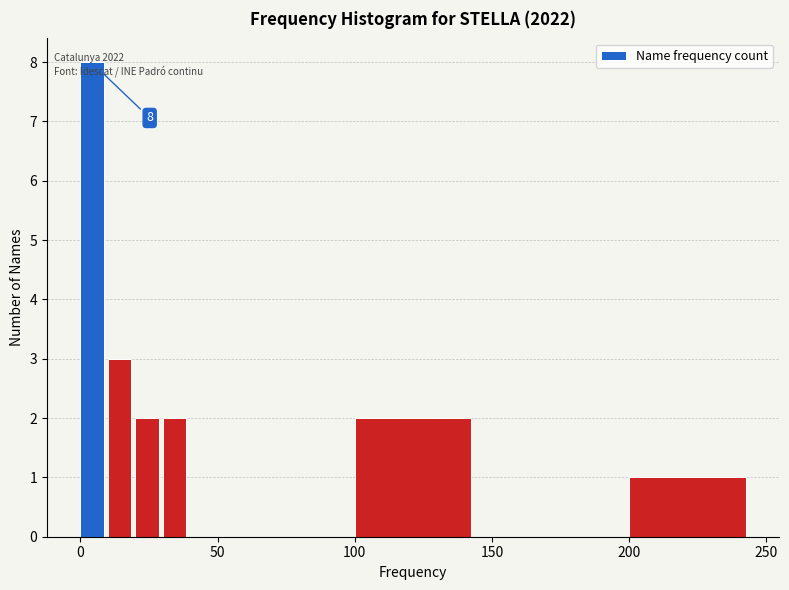

Around what value on the x-axis is the tallest bar? Give the approximate position of its centre, as read against the axis.

5